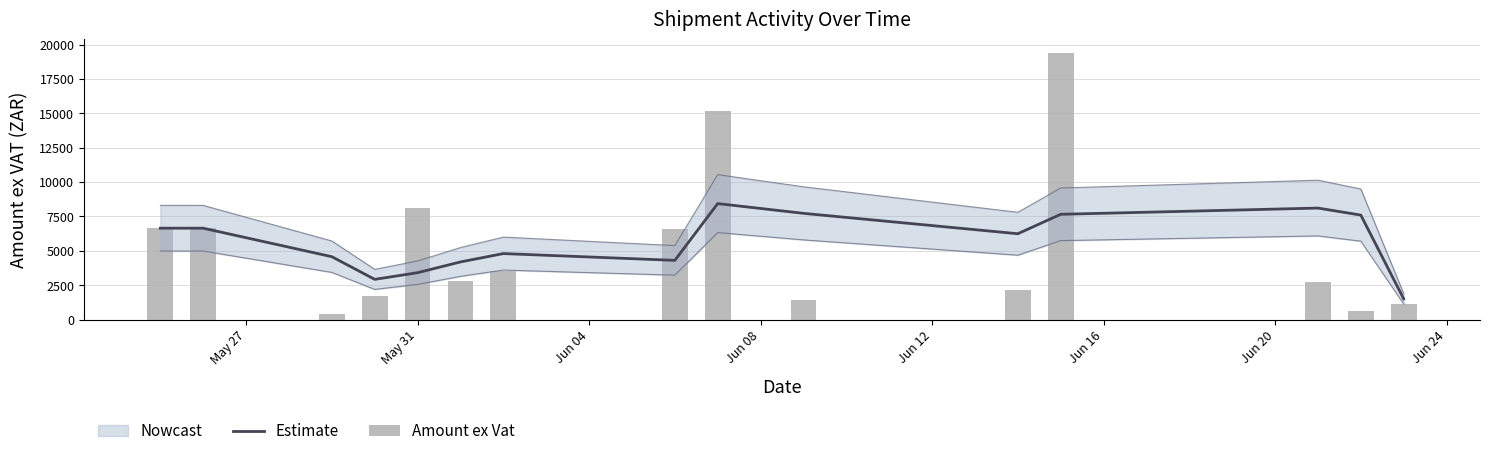

Is it true that Amount ex Vat equals 1034.0 at Jun 20?

False